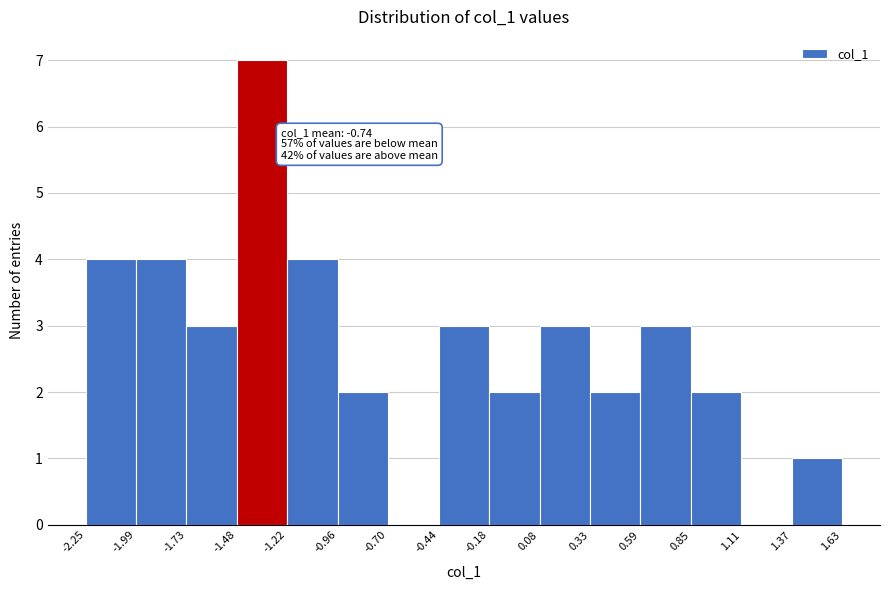

Which range on the x-axis has the tallest bar?

-1.48 to -1.22